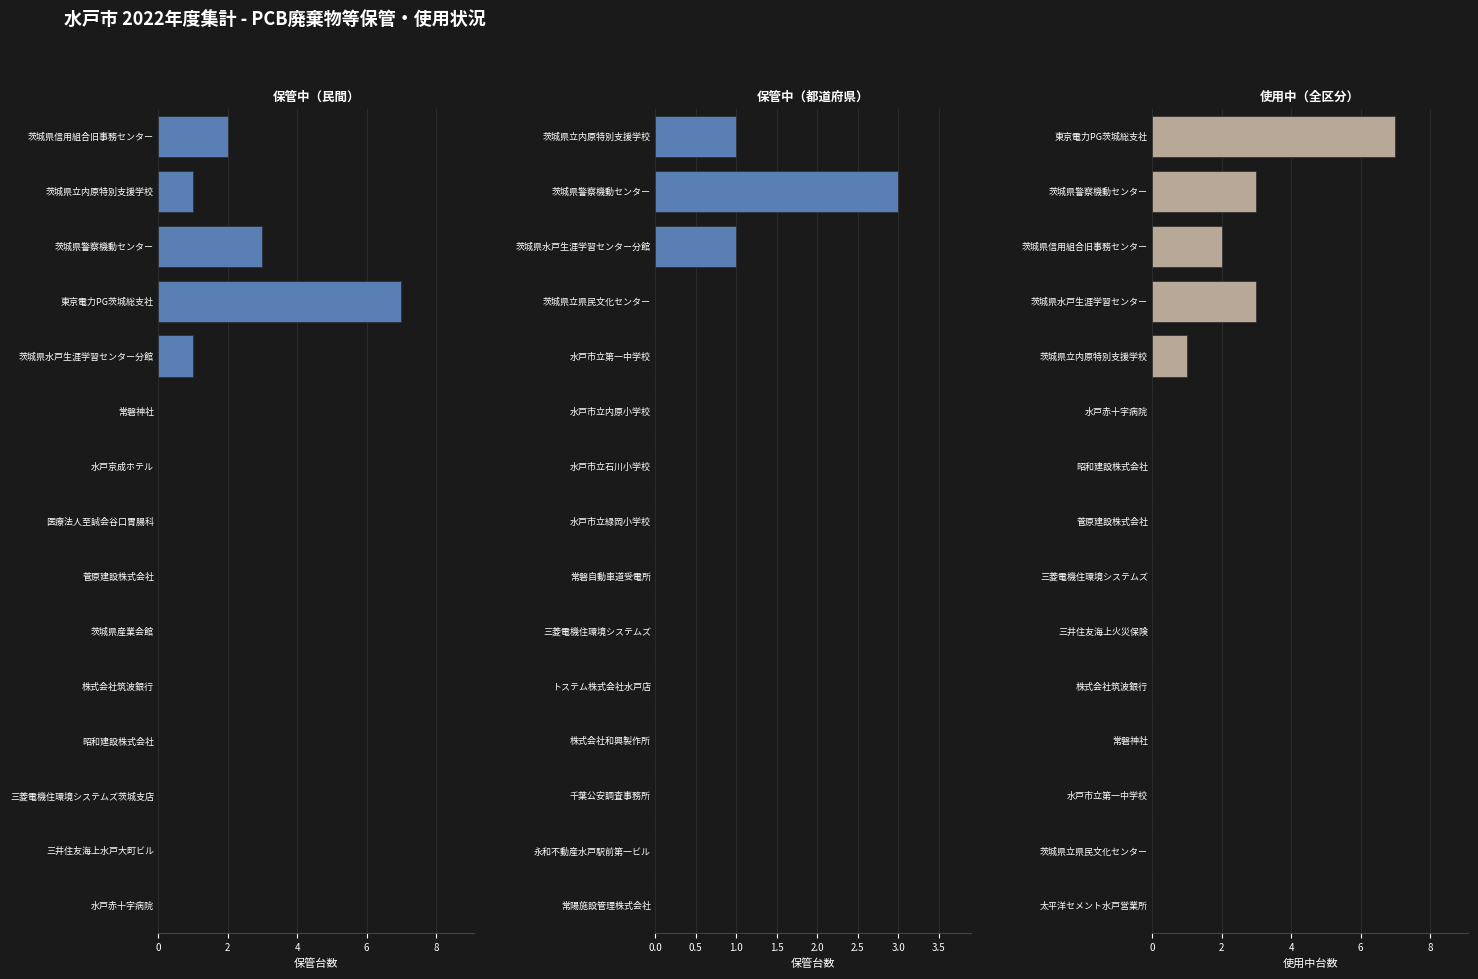

Reading left to right, what are all the values shown in this chart?

保管中（民間）: 0	0	0	0	0	0	0	0	0	0	1	7	3	1	2
保管中（都道府県）: 0	0	0	0	0	0	0	0	0	0	0	0	1	3	1
使用中（全区分）: 0	0	0	0	0	0	0	0	0	0	1	3	2	3	7